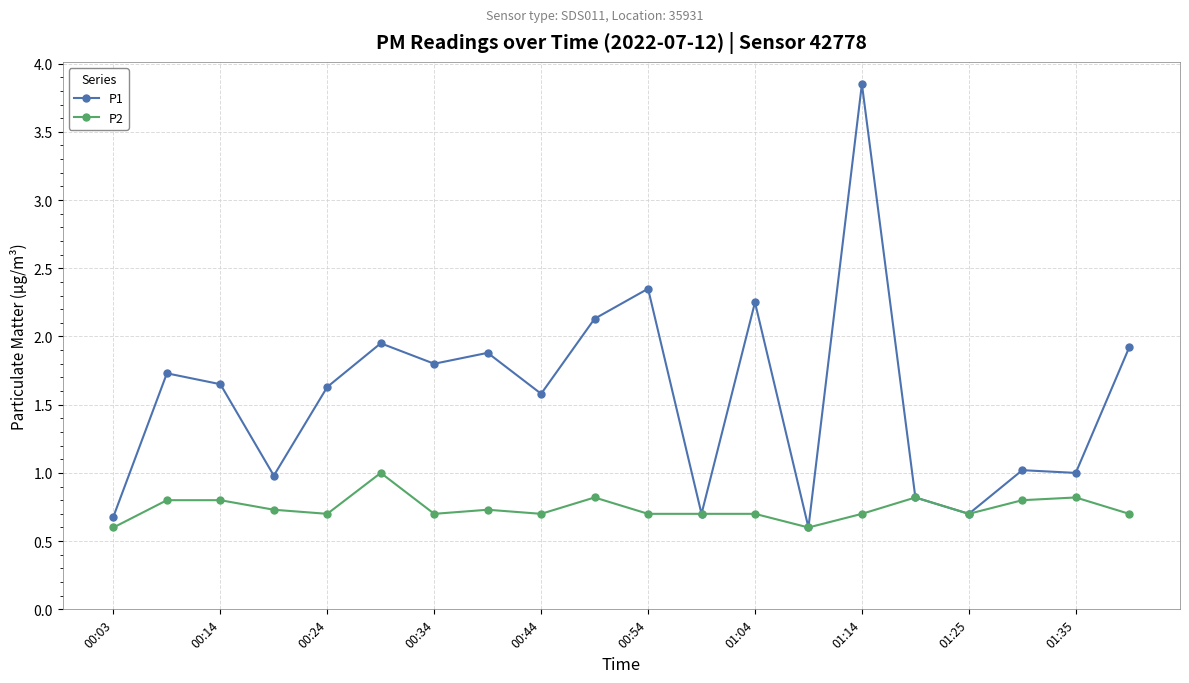

What is the value of the P2 point at the 11th from the left?

0.7